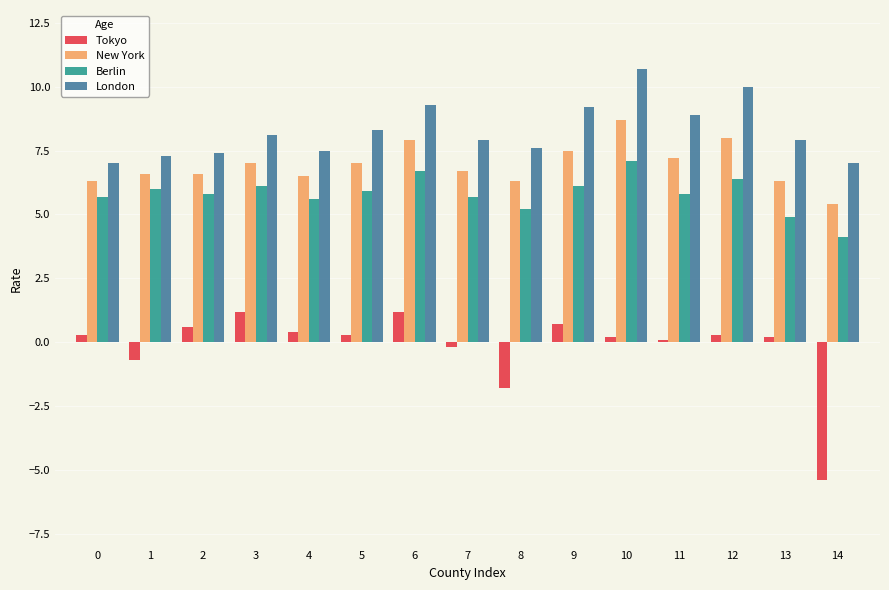

The London series shows 11.8 at 7. True or false?

False